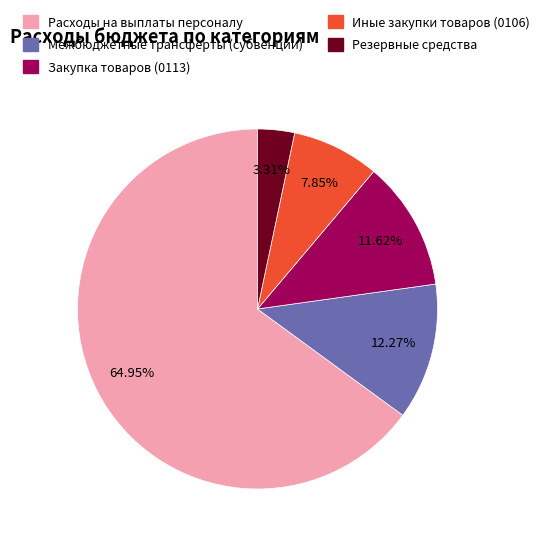

How many slices are in this pie chart?

5